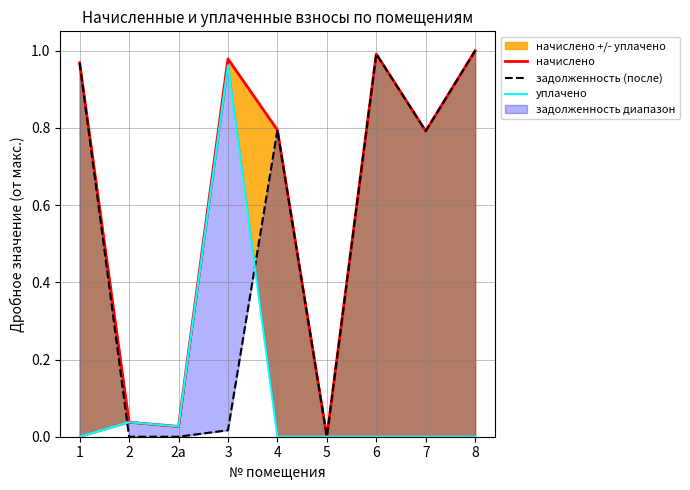

Which series has the widest spread of values?

начислено